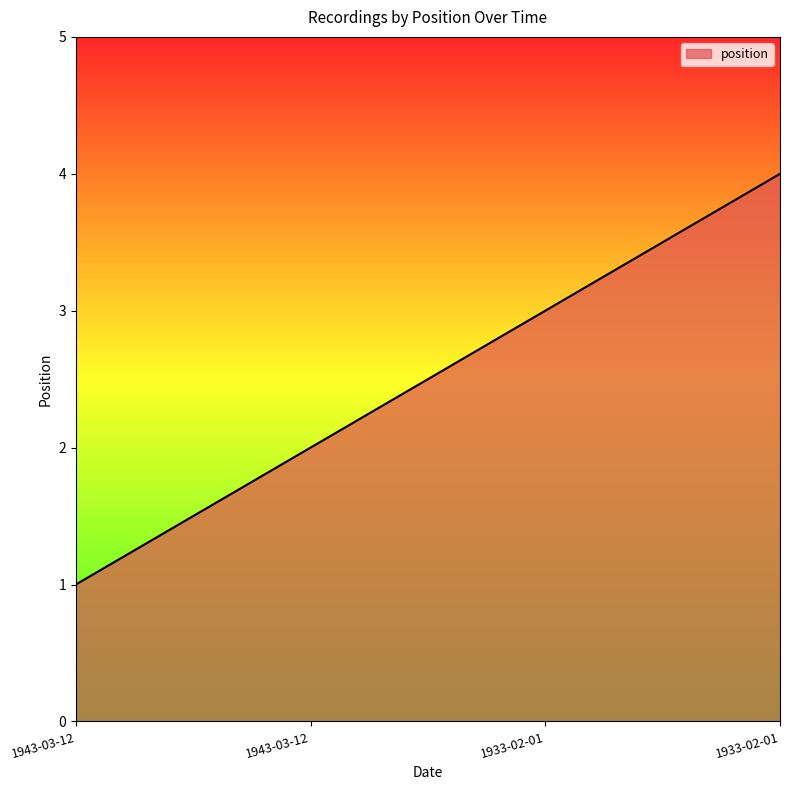

Which label corresponds to the smallest value in the chart?

1943-03-12